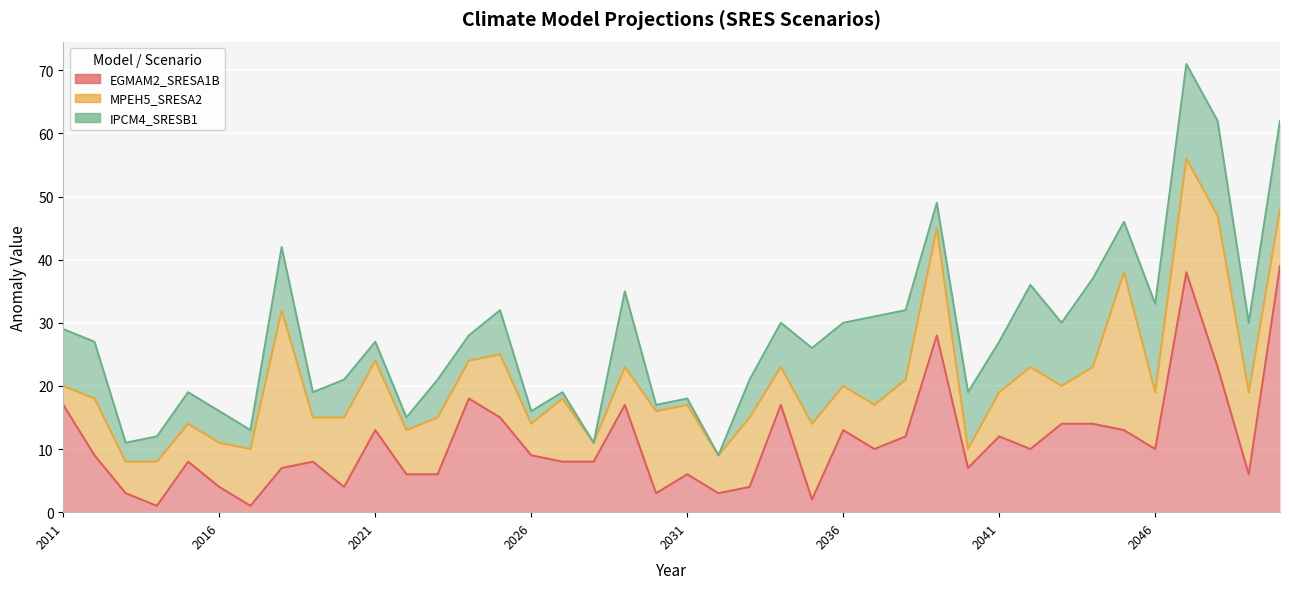

What is the total value across all series at 2016?

16